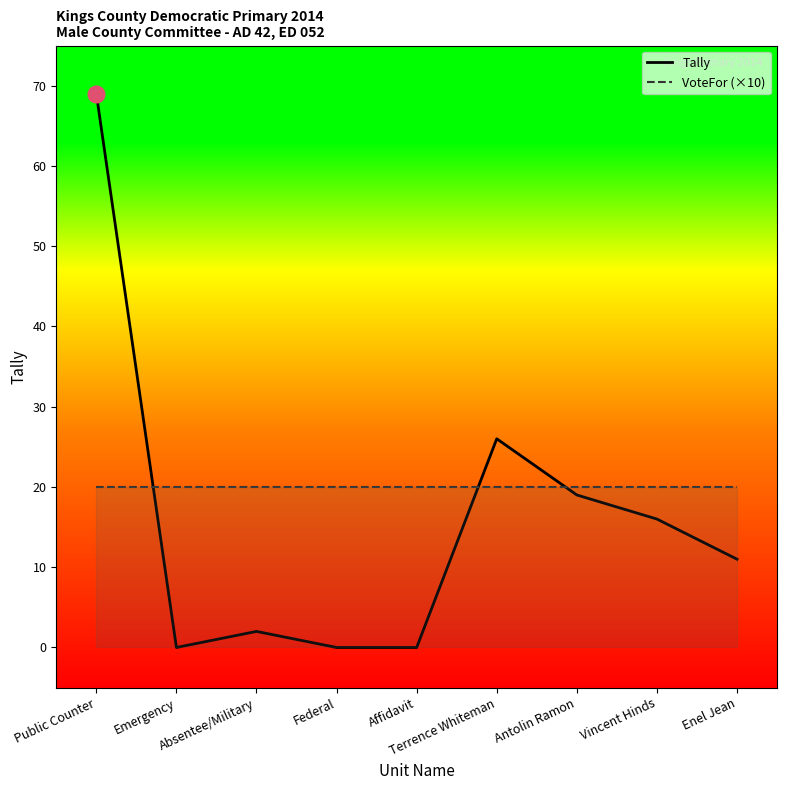

What position from the left is Emergency?

2